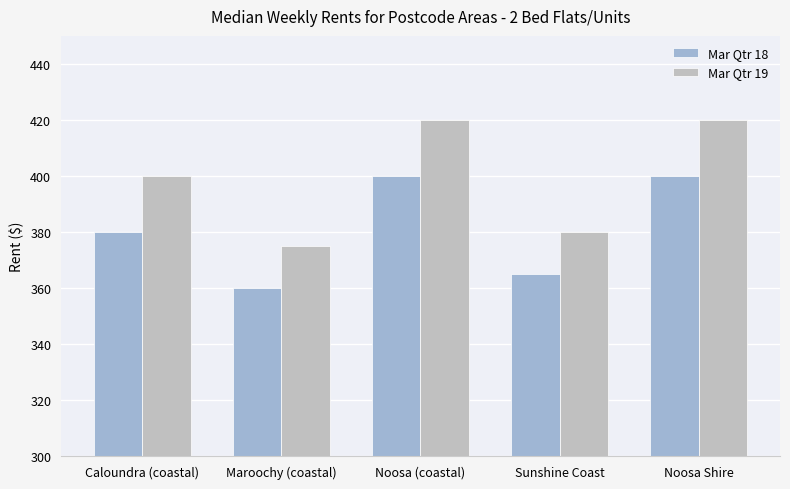

What is the difference between the highest and lowest values at Sunshine Coast?

15